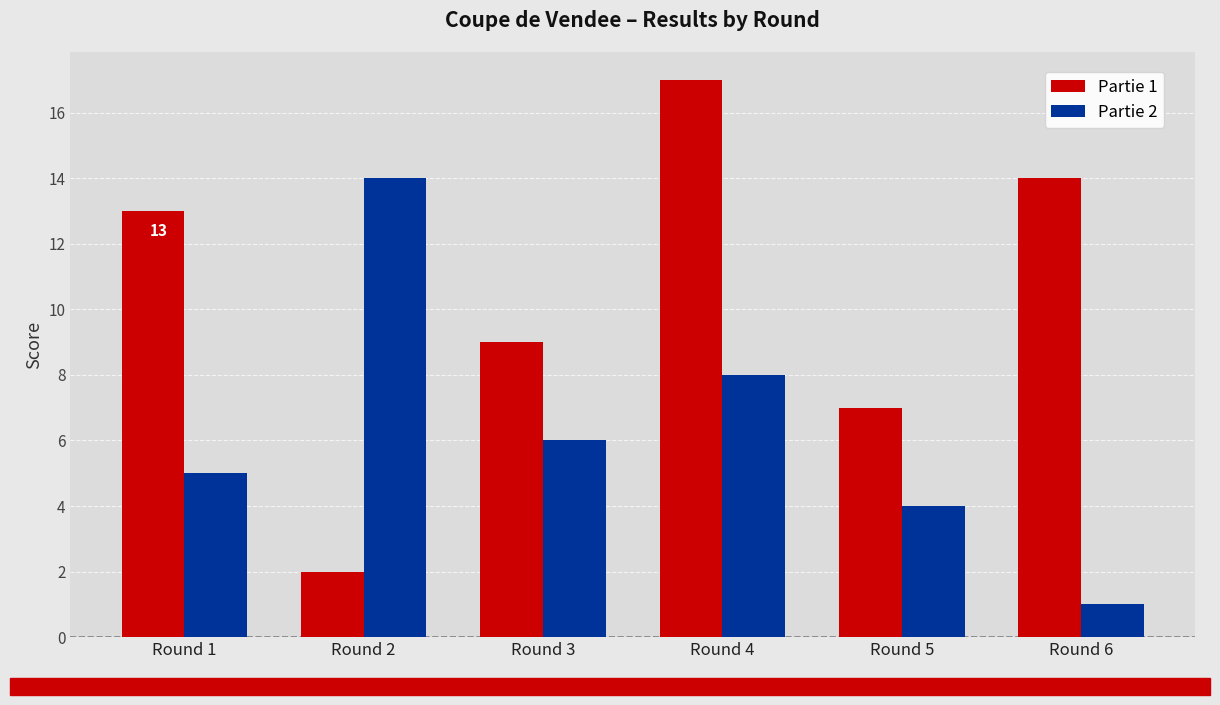

Reading left to right, extract all data points from this chart.

Partie 1: 13	2	9	17	7	14
Partie 2: 5	14	6	8	4	1